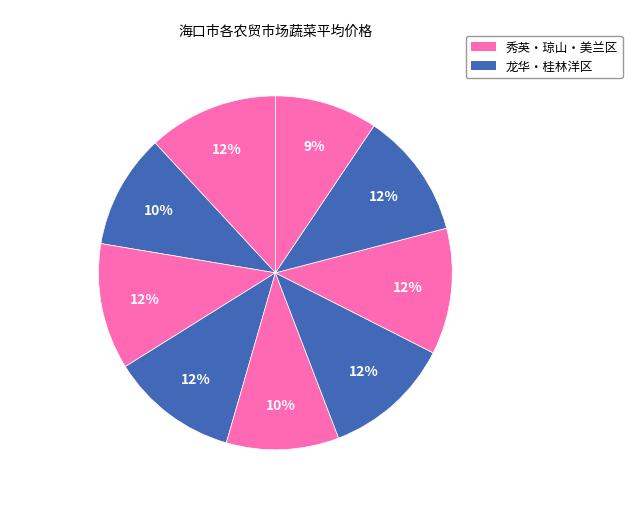

Count the number of slices in the pie.

9